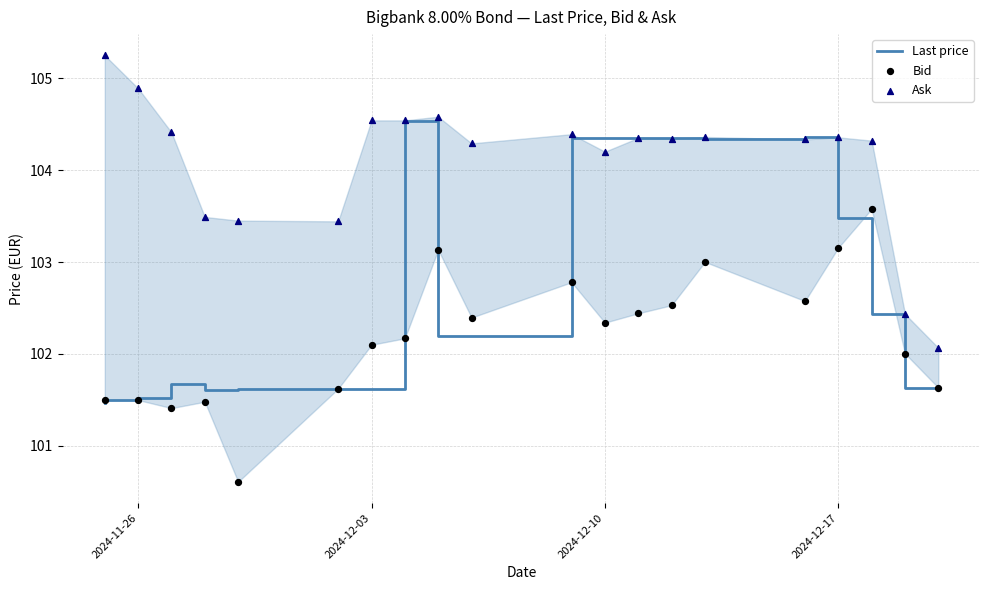

What are all the series names shown in the legend?

Last price, Bid, Ask